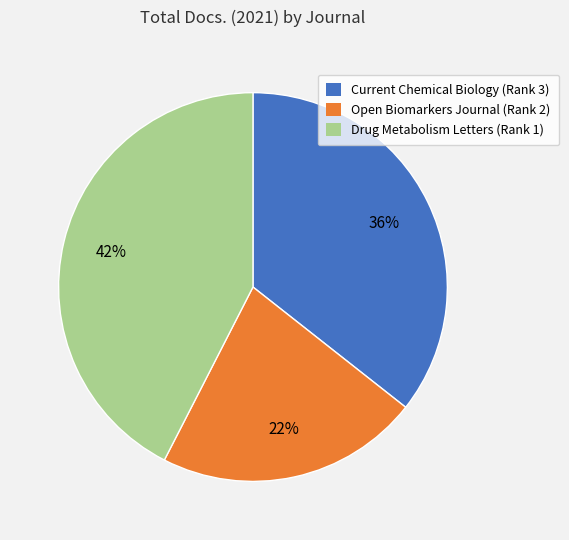

Is the sum of Open Biomarkers Journal (Rank 2) and Current Chemical Biology (Rank 3) greater than half?

Yes